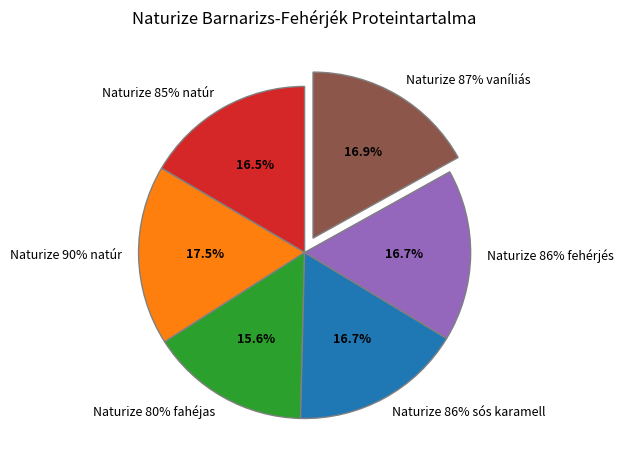

True or false: Naturize 80% fahéjas accounts for 5% of the total.

False